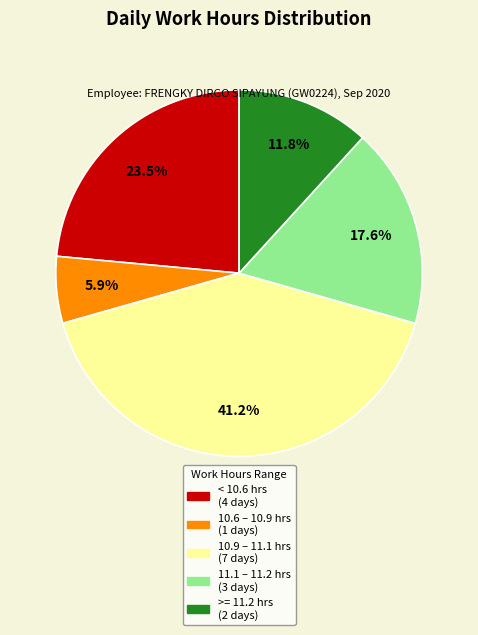

Does any single category account for the majority?

No